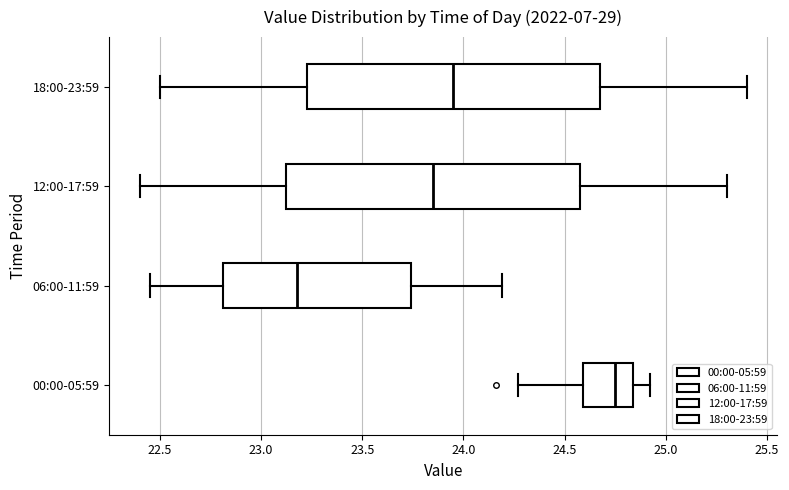

Reading bottom to top, transcribe this box plot: for each box, give where its median line is, the range the box spans, and where its two whiskers end, as read against the x-axis. The values are not printed on the chart, so give them approximately, as read against the axis.

00:00-05:59: median 24.75, box 24.60 to 24.85, whiskers 24.25 to 24.90
06:00-11:59: median 23.20, box 22.80 to 23.75, whiskers 22.45 to 24.20
12:00-17:59: median 23.85, box 23.15 to 24.60, whiskers 22.40 to 25.30
18:00-23:59: median 23.95, box 23.25 to 24.70, whiskers 22.50 to 25.40